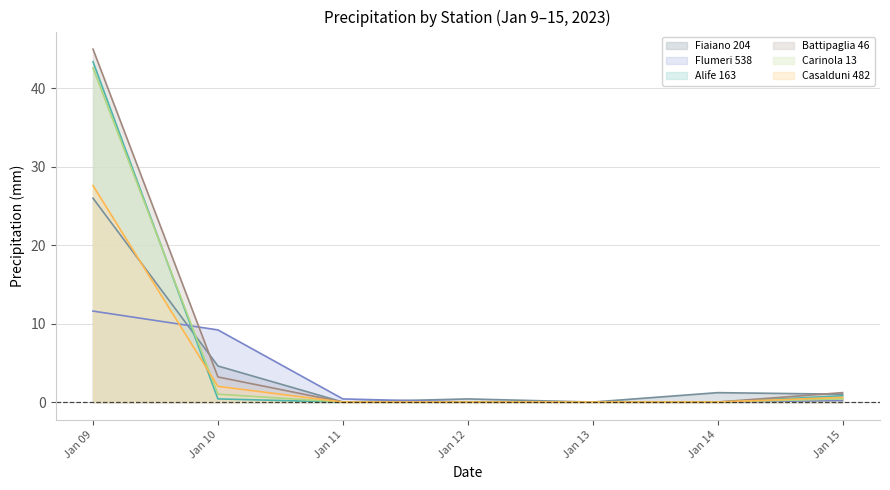

Count the number of data series in this chart.

6